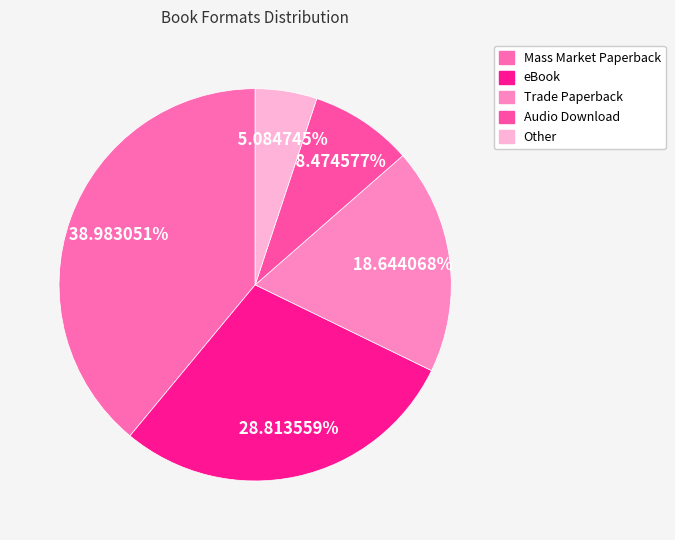

Which category has the smallest portion of the pie?

Other